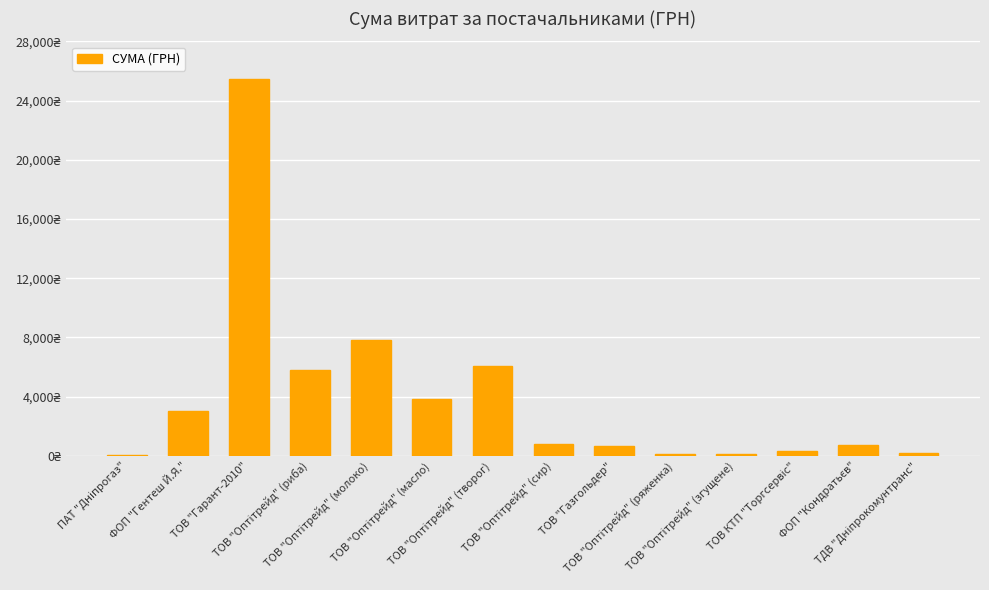

Reading left to right, what are all the values shown in this chart?

77.4	3048.4	25491.0	5816.0	7828.0	3848.0	6065.0	812.0	670.0	124.0	109.0	304.0	715.0	212.6